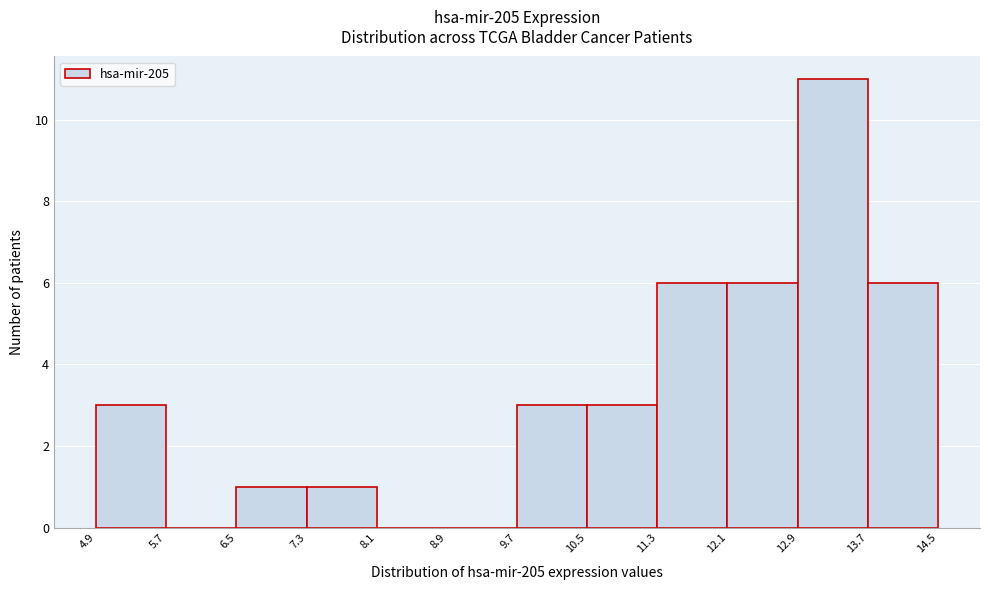

Reading left to right, transcribe this chart: for each bar, give the range it covers on the x-axis and its height. The values are not printed on the chart, so give them approximately, as read against the axis.

4.9 to 5.7: 3
5.7 to 6.5: 0
6.5 to 7.3: 1
7.3 to 8.1: 1
8.1 to 8.9: 0
8.9 to 9.7: 0
9.7 to 10.5: 3
10.5 to 11.3: 3
11.3 to 12.1: 6
12.1 to 12.9: 6
12.9 to 13.7: 11
13.7 to 14.5: 6